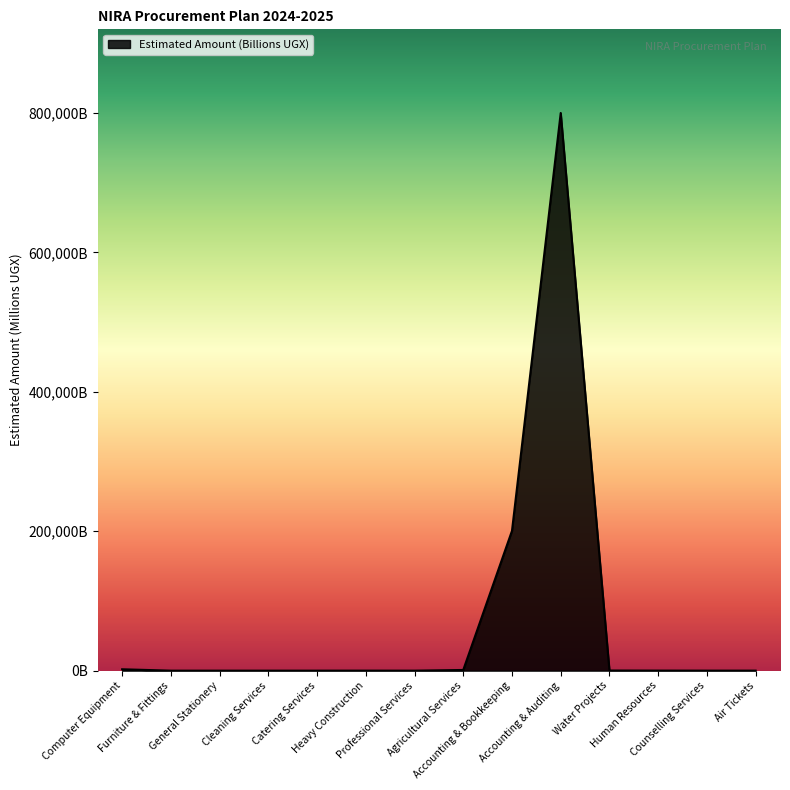

What is the average value?

71718